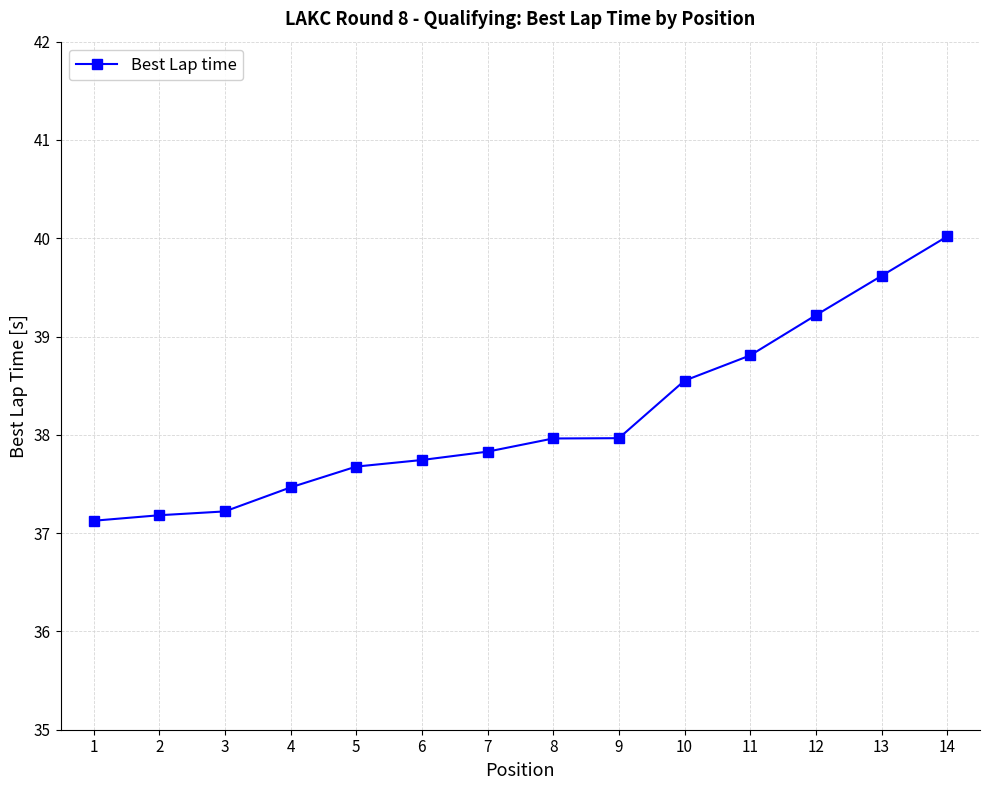

What is the value of the 11th point from the left?

38.8